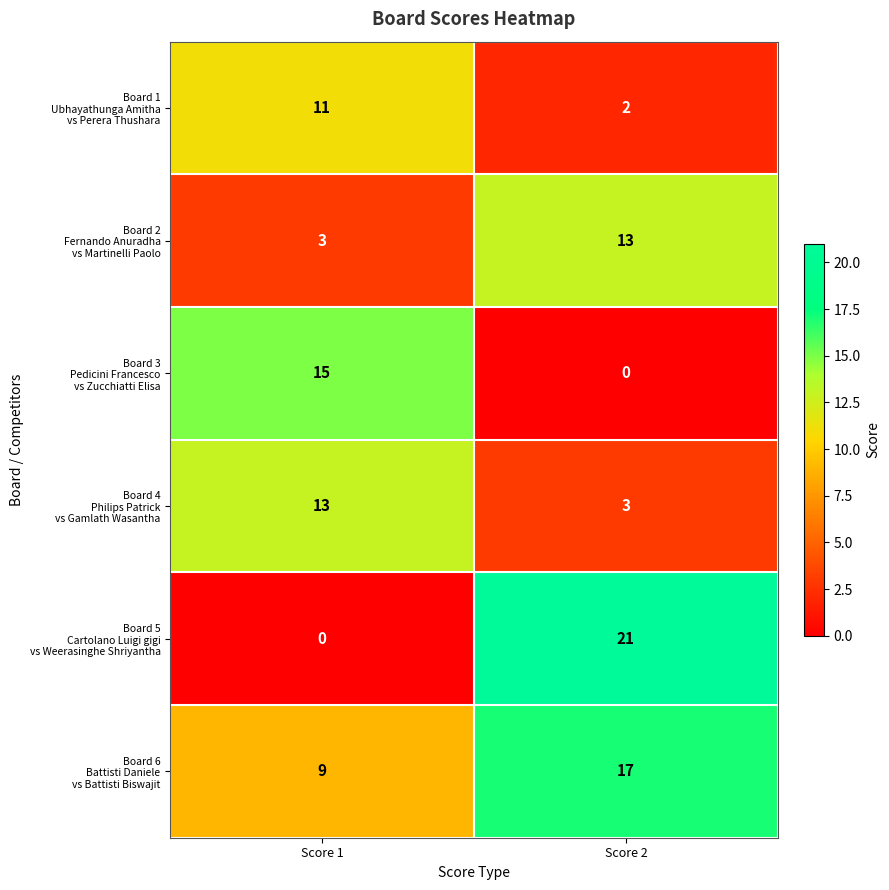

At which category is the sum across all series the highest?

Score 2